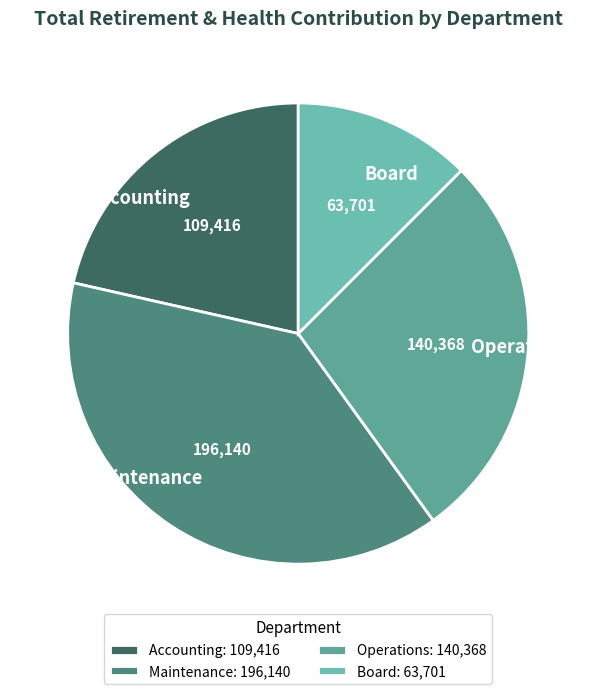

Is there any slice that represents more than half of the pie?

No